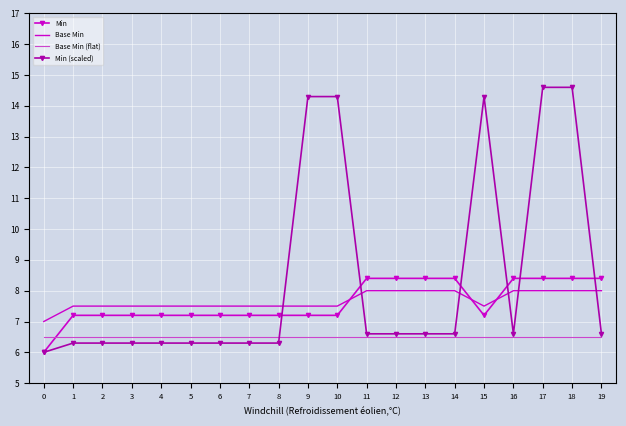

Is the value of Min at 9 greater than the value of Base Min (flat) at 8?

Yes